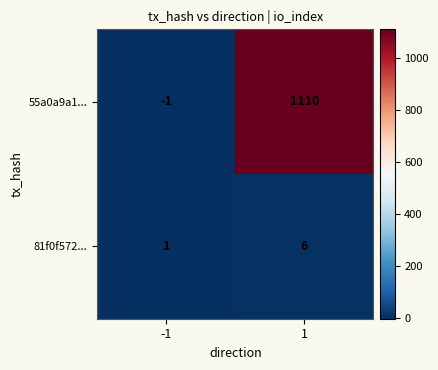

Which series changed the most between -1 and 1?

55a0a9a1...